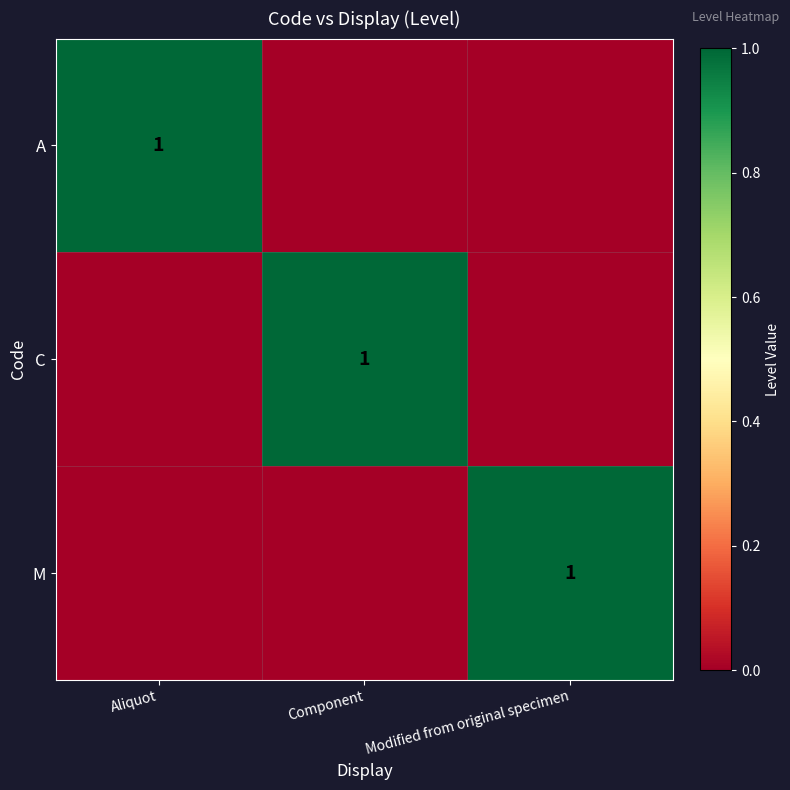

True or false: A has a value of 2 at Aliquot.

False